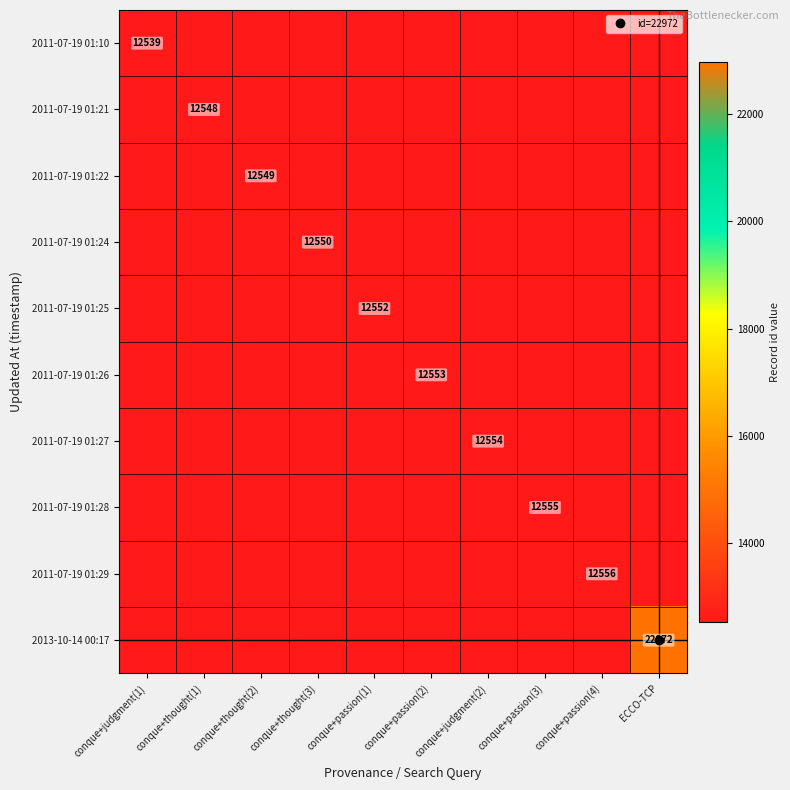

What is the difference between the highest and lowest values at conque+passion(3)?

16